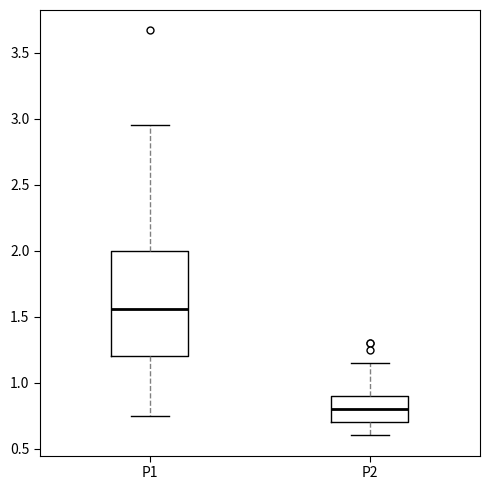

Which box is the tallest, from its lower edge to its upper edge?

P1